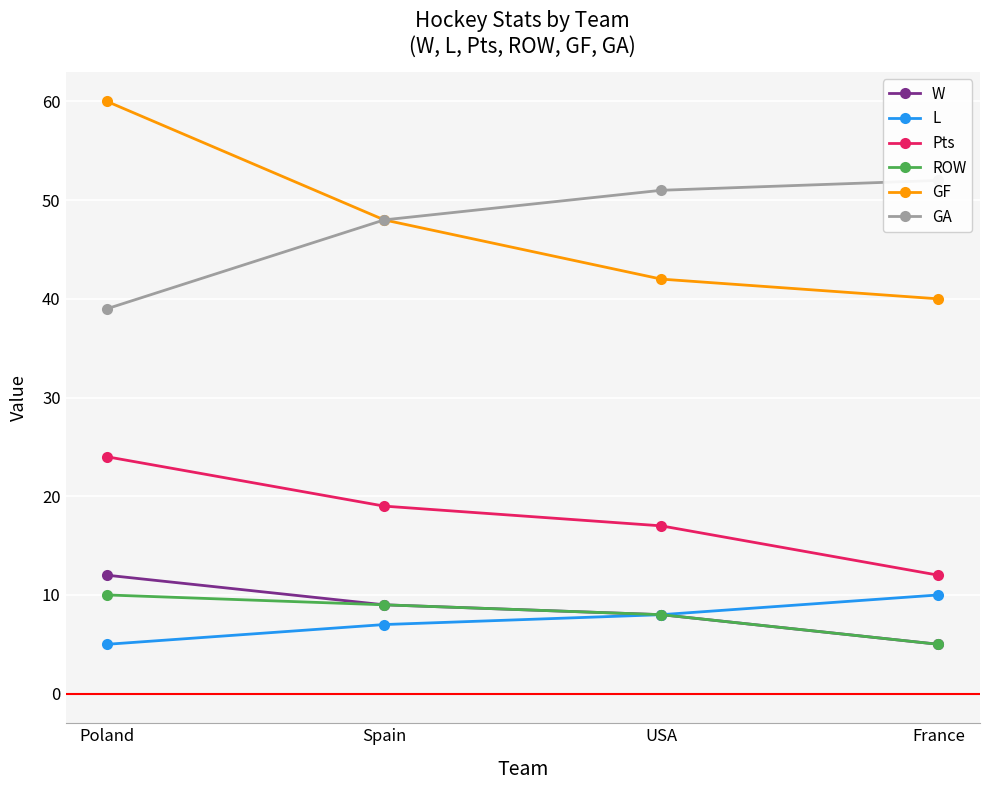

Rank the series by their maximum value, from highest to lowest.

GF, GA, Pts, W, L, ROW